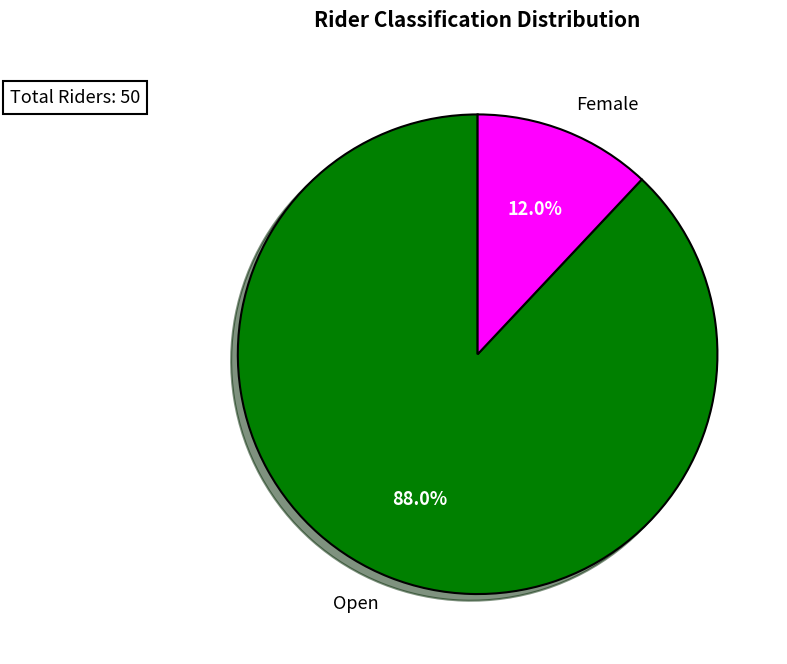

Which slice represents more than half of the pie?

Open